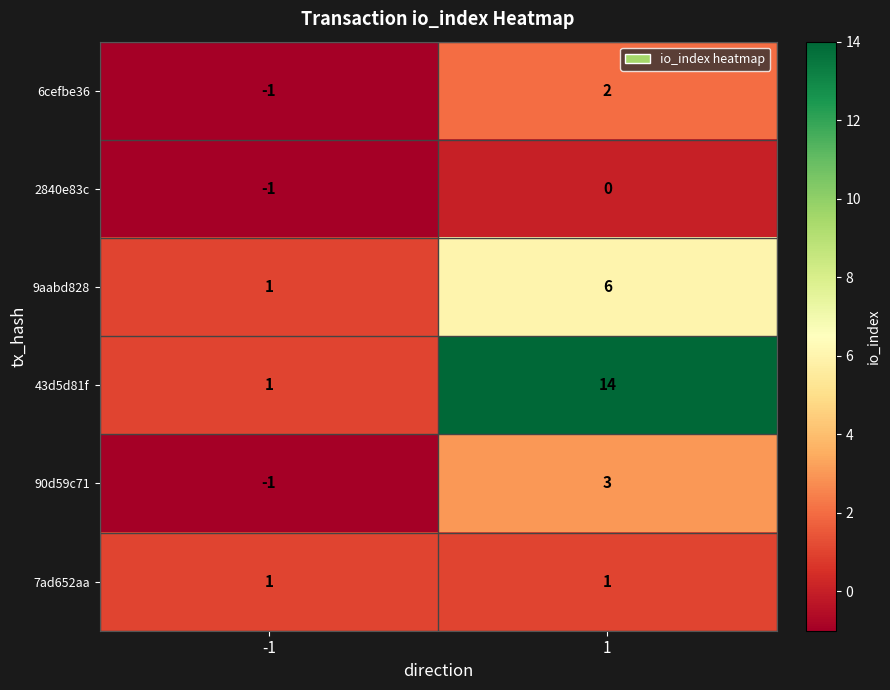

Read the 9aabd828 value at 1.

6